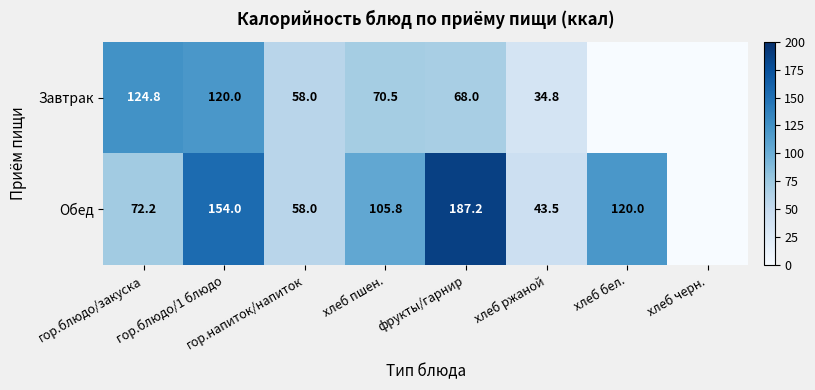

What is the difference between the Завтрак values at гор.блюдо/закуска and хлеб ржаной?

90.0